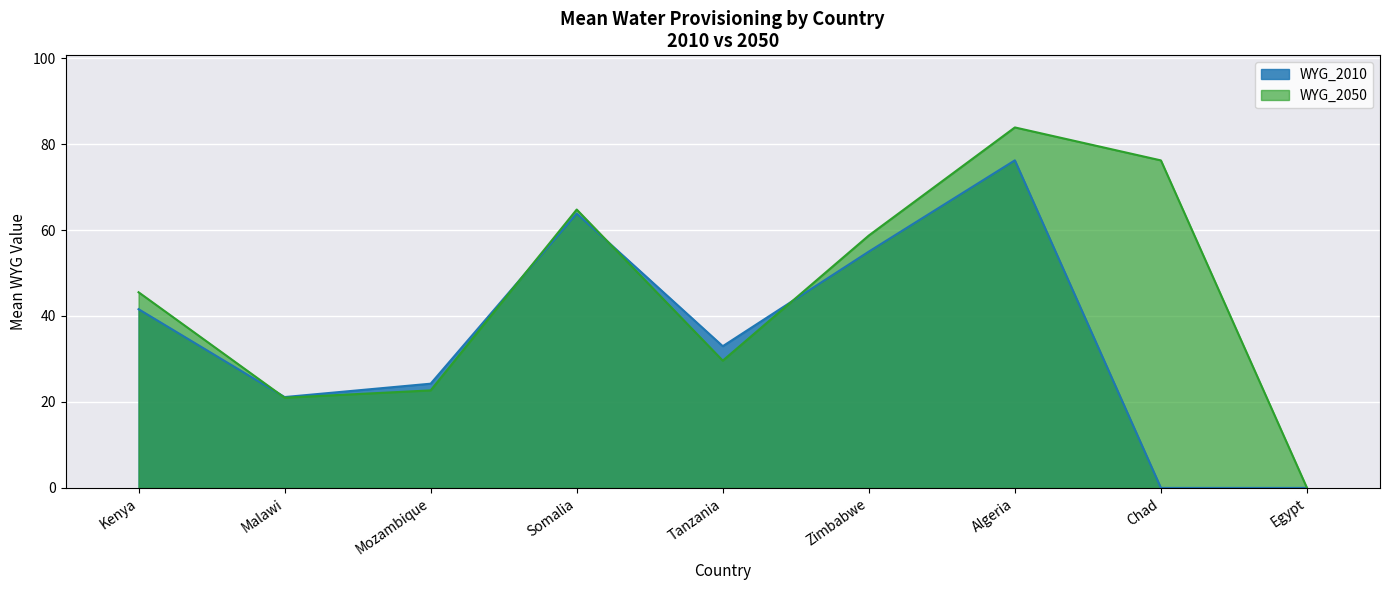

Is the value of WYG_2010 at Zimbabwe greater than the value of WYG_2050 at Mozambique?

Yes